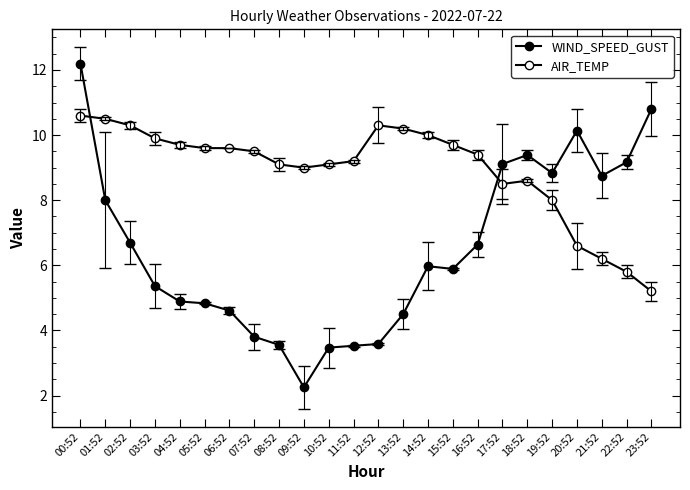

How many data points does each series have?

24